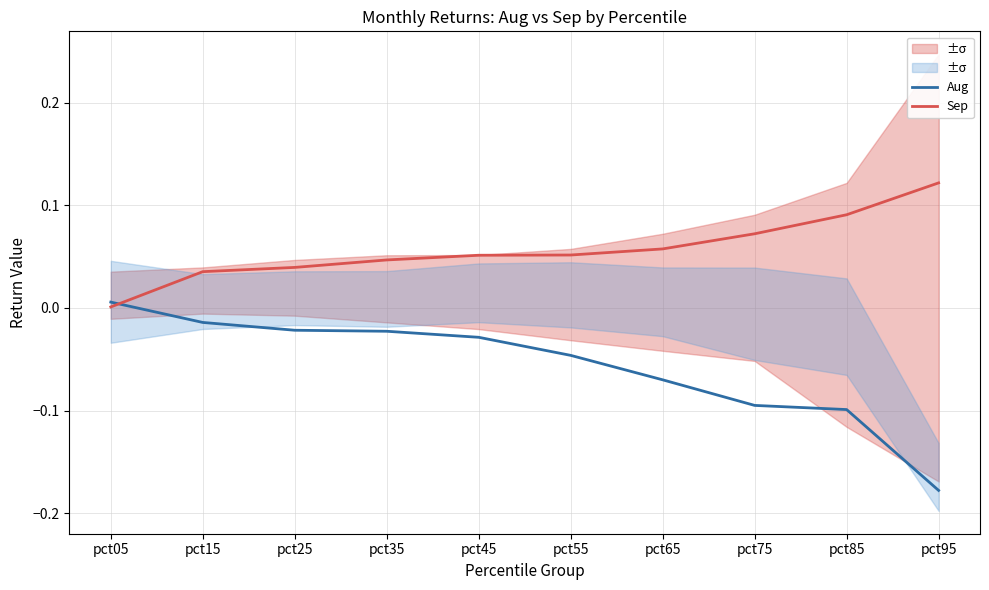

Reading left to right, extract all data points from this chart.

Aug: pct05=0.0	pct15=-0.0	pct25=-0.0	pct35=-0.0	pct45=-0.0	pct55=-0.0	pct65=-0.1	pct75=-0.1	pct85=-0.1	pct95=-0.2
Sep: pct05=0.0	pct15=0.0	pct25=0.0	pct35=0.0	pct45=0.1	pct55=0.1	pct65=0.1	pct75=0.1	pct85=0.1	pct95=0.1